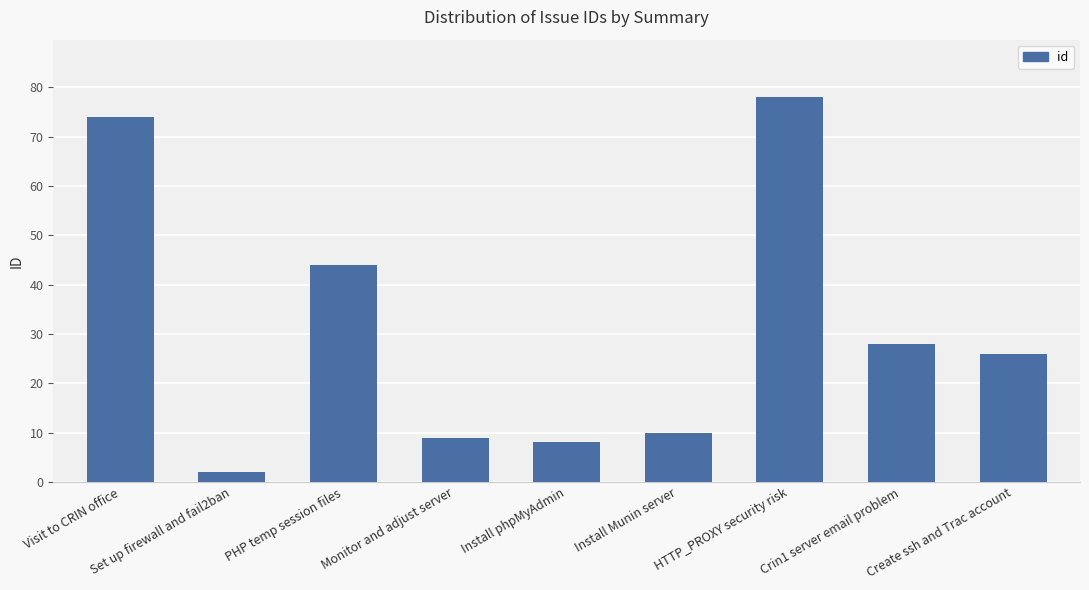

True or false: the data shows 28 at Crin1 server email problem.

True